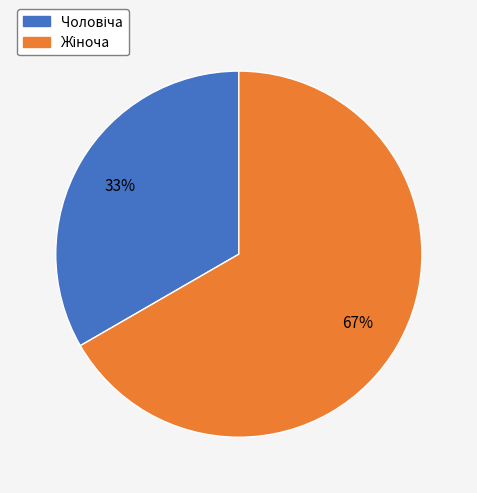

Is there a majority slice in this chart?

Yes